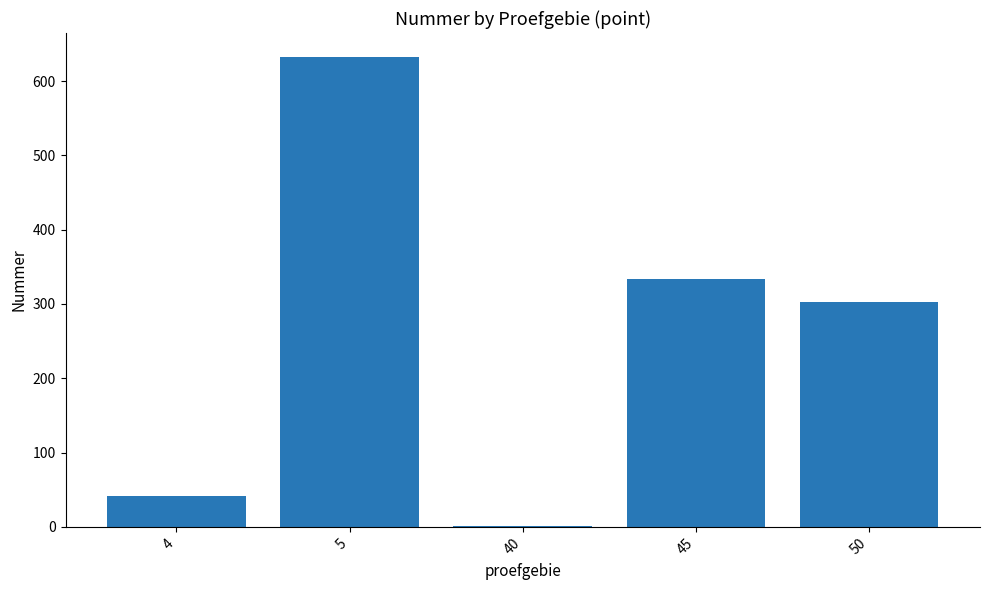

The value at 4 is 42. True or false?

True